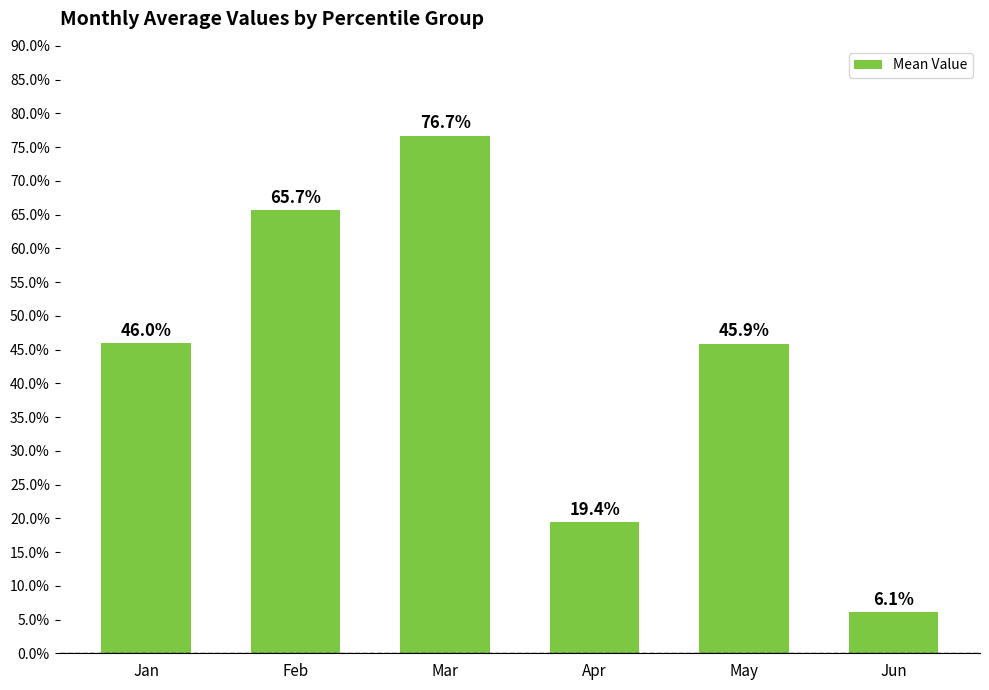

Rank the categories by value from highest to lowest.

Mar, Feb, Jan, May, Apr, Jun